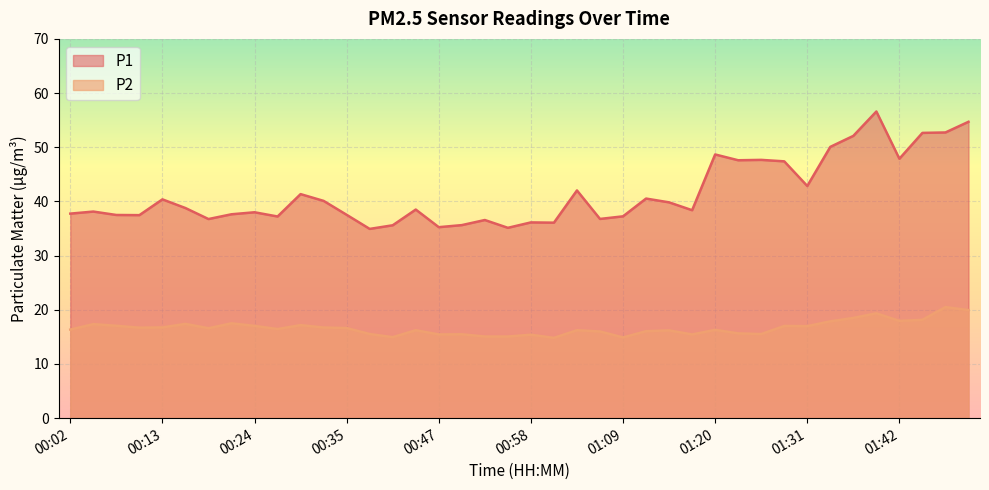

What is the sum of all P2 values?

666.3